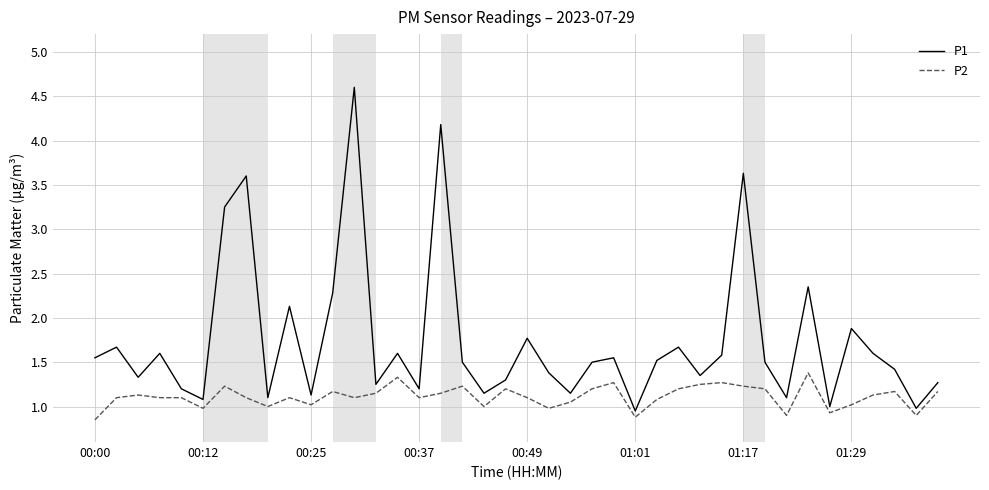

Which series has the widest spread of values?

P1